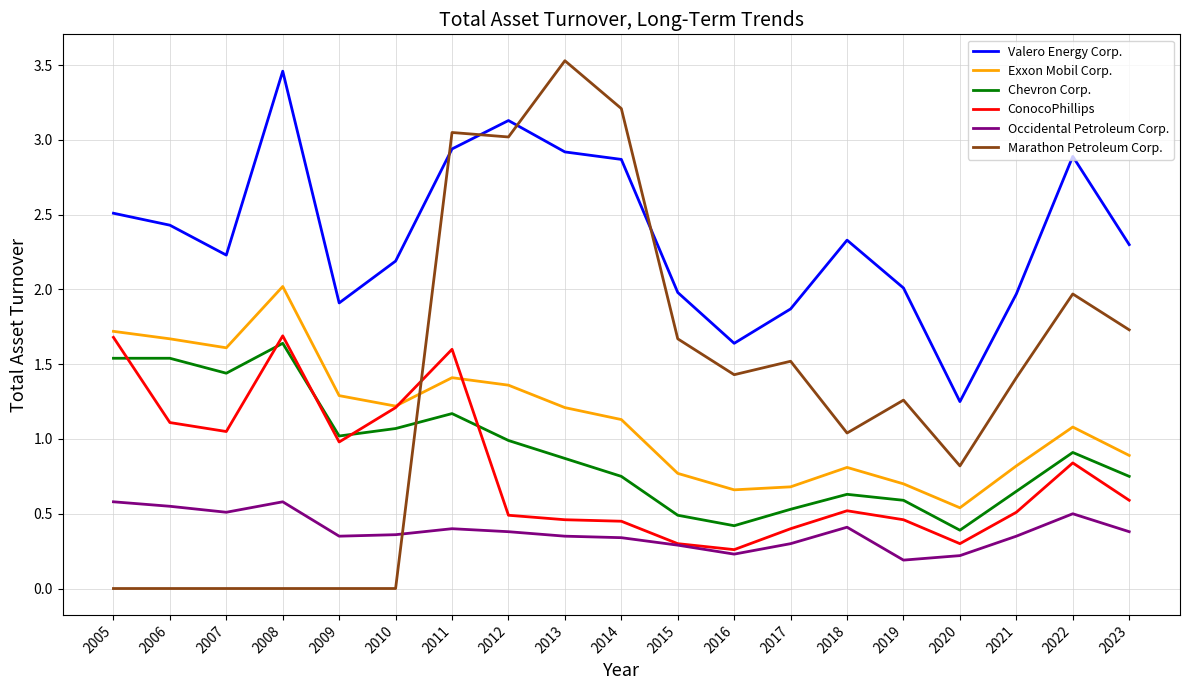

How many series are shown in this chart?

6